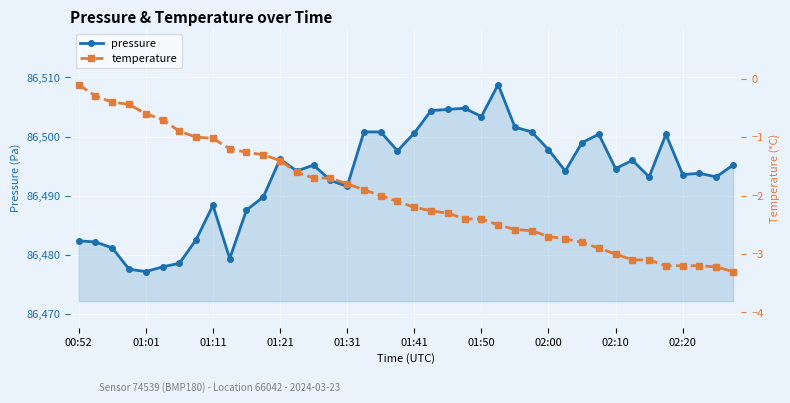

True or false: pressure has more than 2 points higher than both neighbors.

True